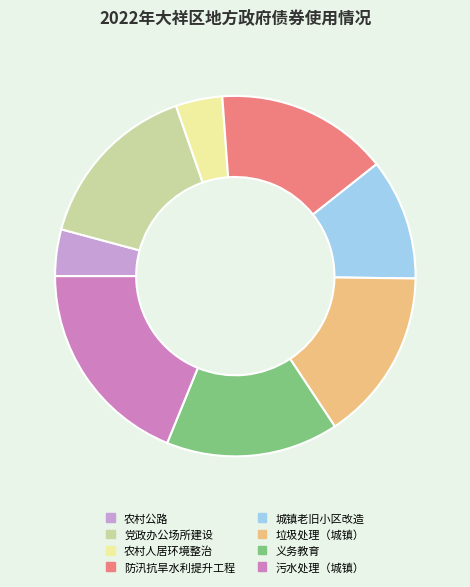

Which category has the biggest portion of the pie?

污水处理（城镇）